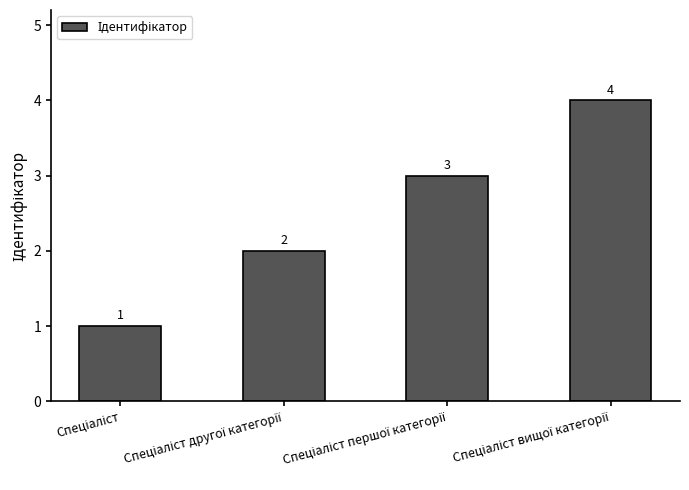

What is the sum of all values?

10